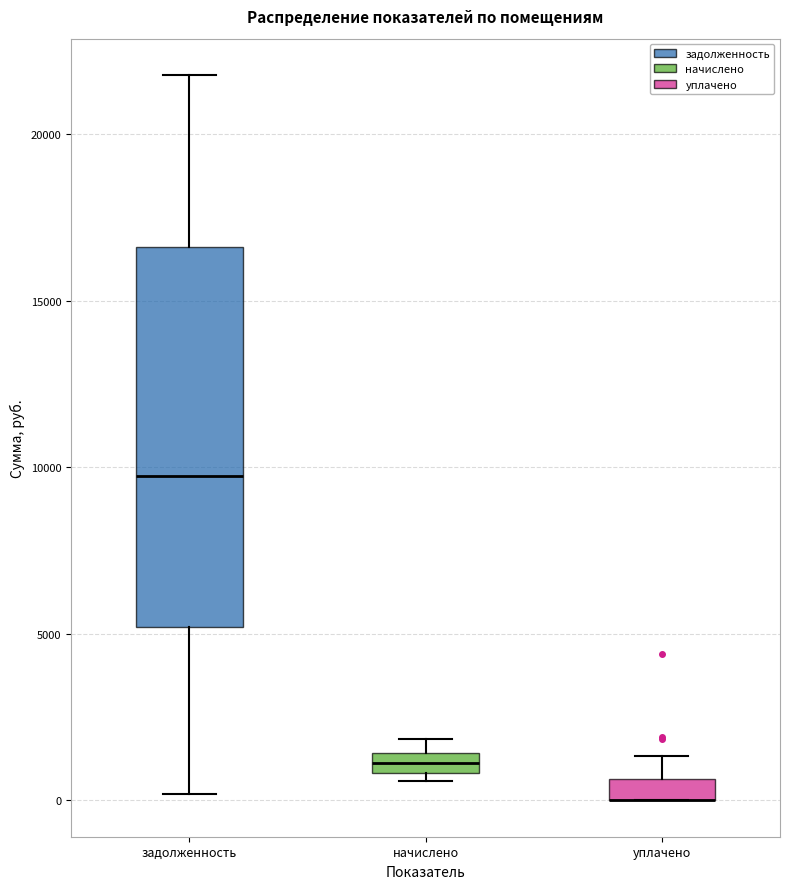

Where is the lower edge of the box for задолженность on the y-axis? The values are not printed on the chart, so give them approximately, as read against the axis.

5000